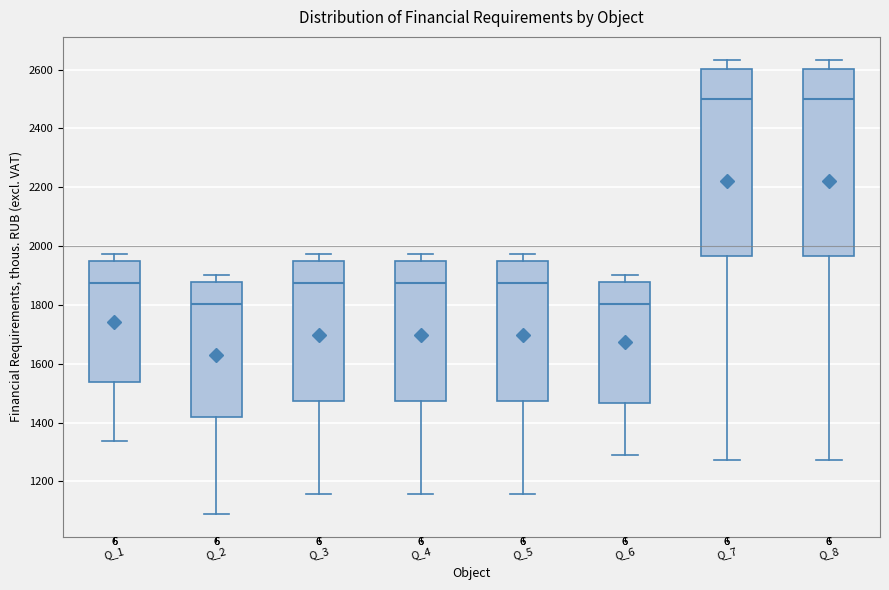

Reading left to right, read every box against the y-axis: the position of its median line, the range the box covers, and the ends of its whiskers. The values are not printed on the chart, so give them approximately, as read against the axis.

Q_1: median 1880, box 1540 to 1940, whiskers 1340 to 1980
Q_2: median 1800, box 1420 to 1880, whiskers 1080 to 1900
Q_3: median 1880, box 1480 to 1940, whiskers 1160 to 1980
Q_4: median 1880, box 1480 to 1940, whiskers 1160 to 1980
Q_5: median 1880, box 1480 to 1940, whiskers 1160 to 1980
Q_6: median 1800, box 1460 to 1880, whiskers 1280 to 1900
Q_7: median 2500, box 1960 to 2600, whiskers 1280 to 2640
Q_8: median 2500, box 1960 to 2600, whiskers 1280 to 2640